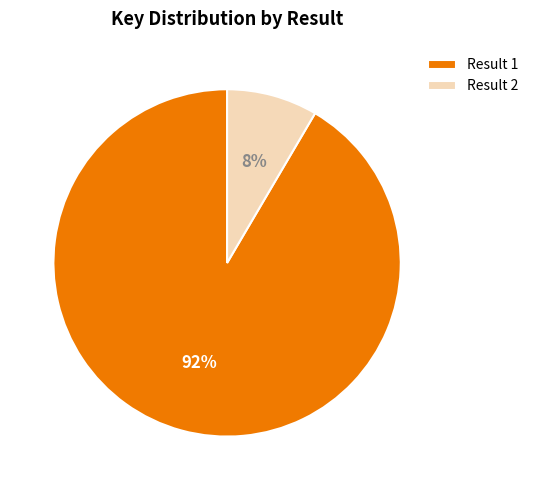

To the nearest percent, what percentage of the pie is Result 1?

92%